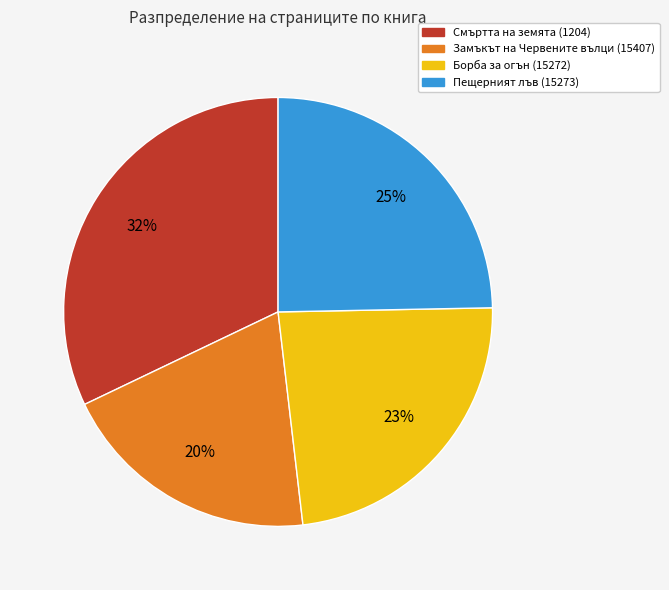

Between Пещерният лъв (15273) and Замъкът на Червените вълци (15407), which is larger?

Пещерният лъв (15273)